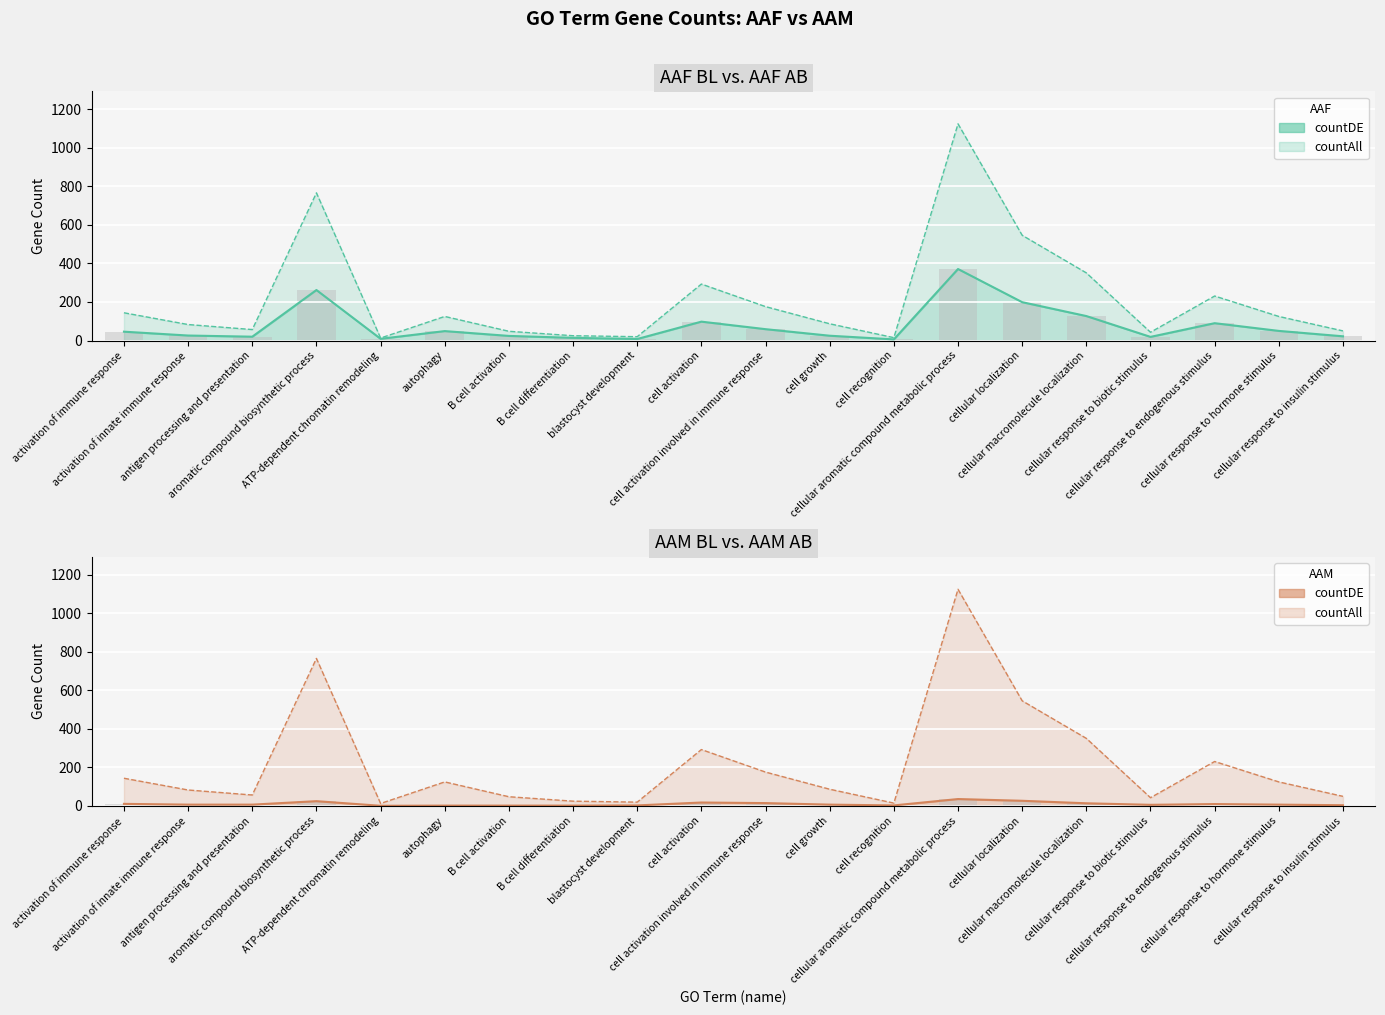

Is the value of countAll_AAF at autophagy greater than the value of countDE_AAM at activation of innate immune response?

Yes